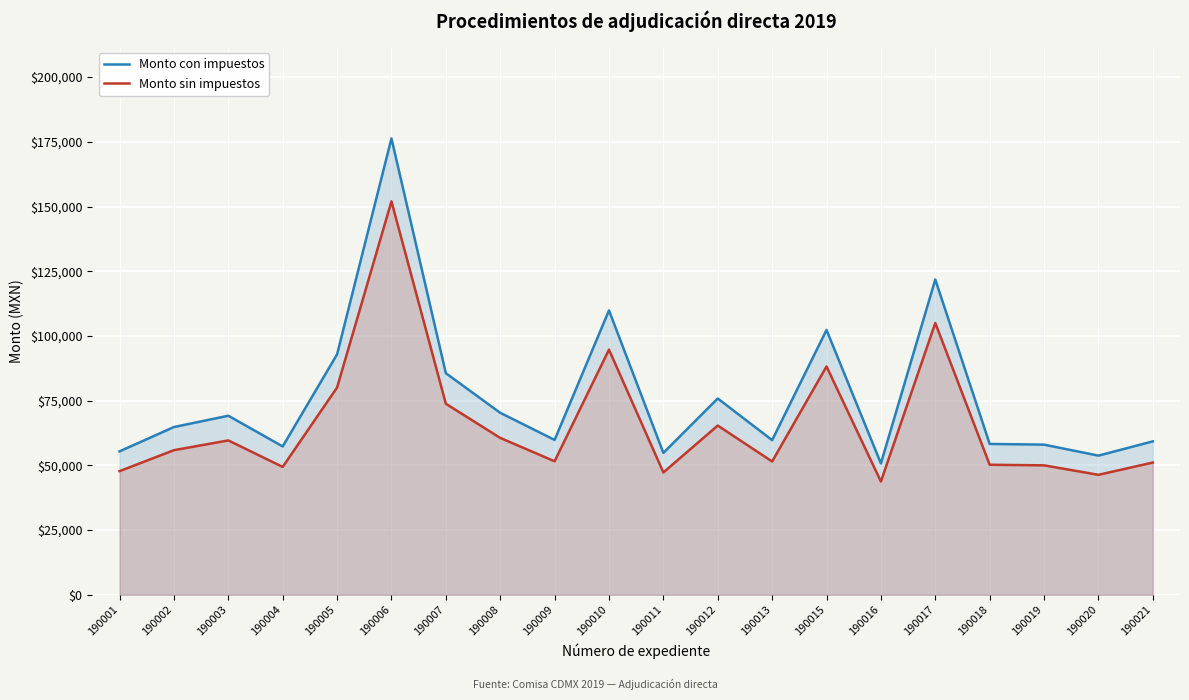

True or false: Monto con impuestos has more than 2 points higher than both neighbors.

True